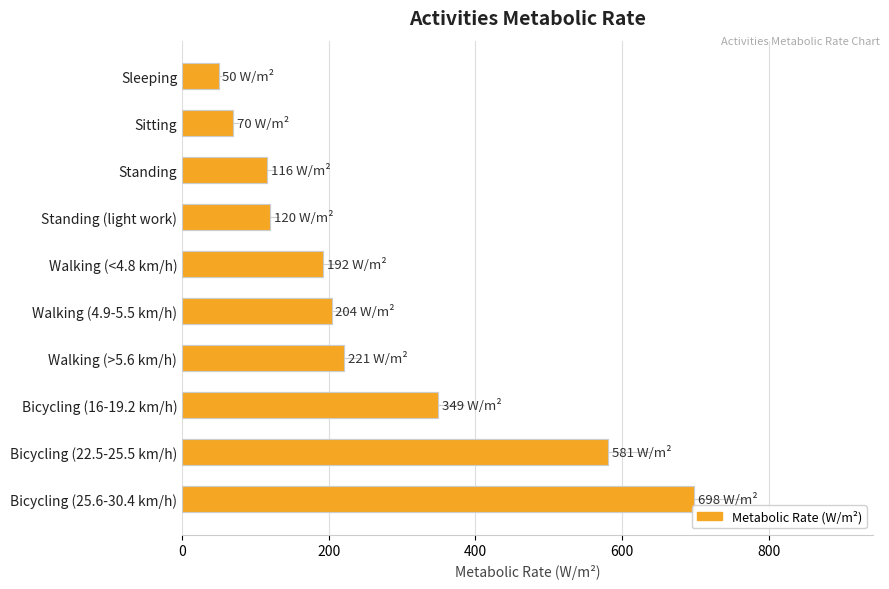

Where is Metabolic Rate (W/m²) nearest to the value 374?

Bicycling (16-19.2 km/h)